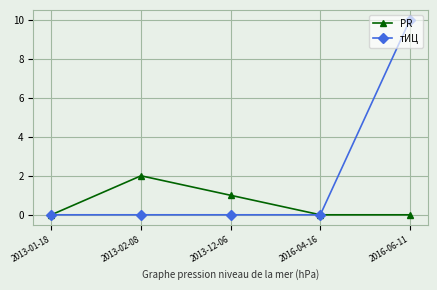

Does the chart display data point markers on the line(s)?

Yes